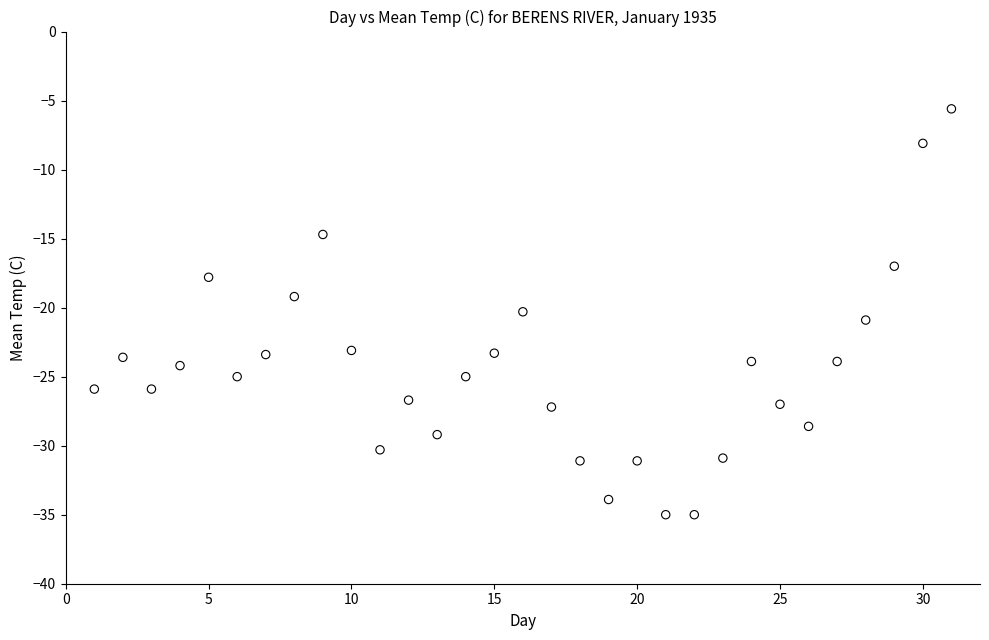

What is the range of Y values (max minus min)?

29.4